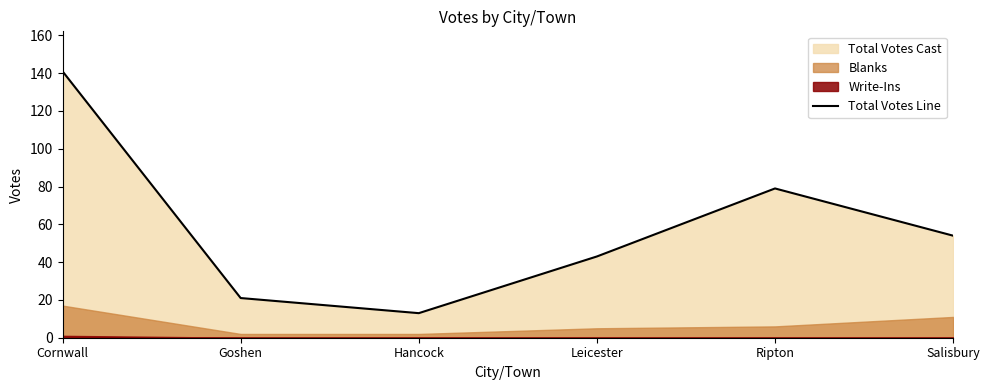

At which category does the chart reach its minimum across all series?

Hancock